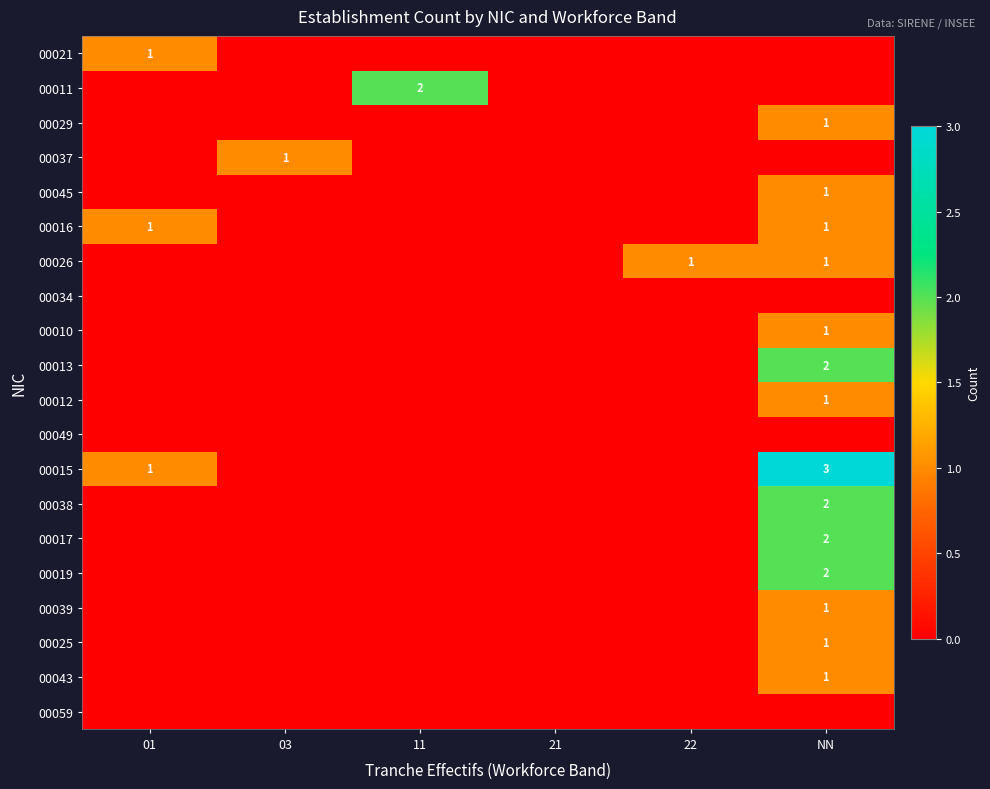

Is it true that 00013 equals 3 at NN?

False